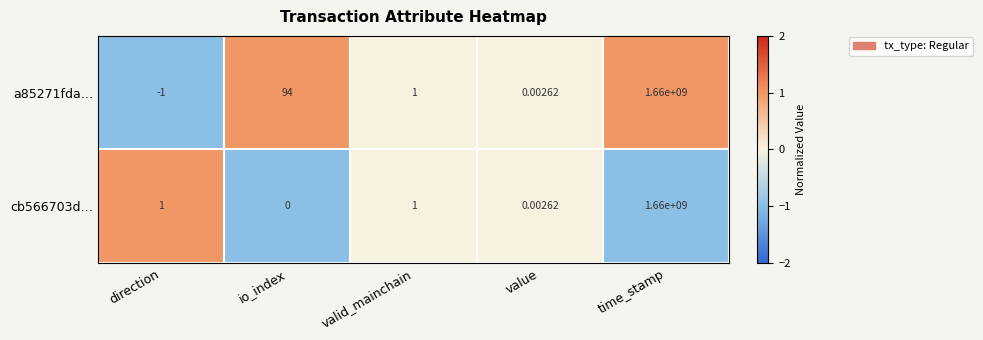

At how many categories does at least one series exceed 0?

5